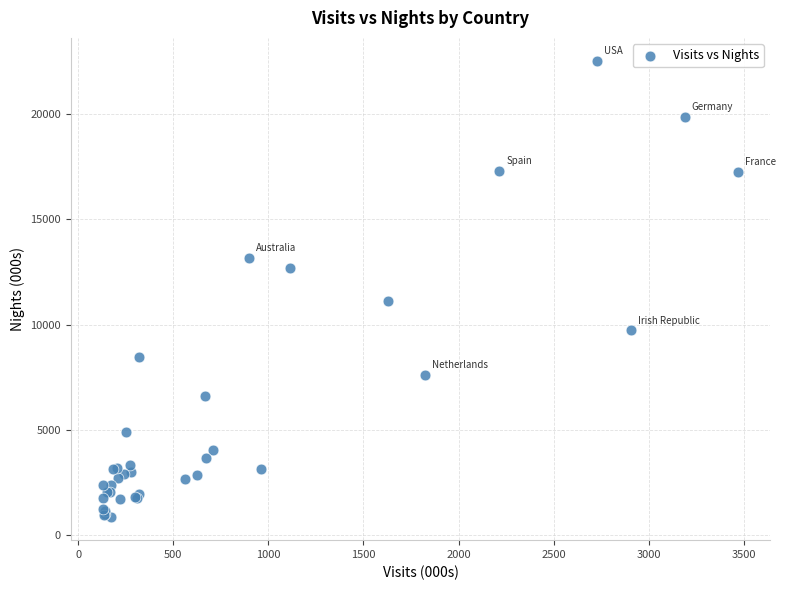

What Y value in the scatter plot is closest to 11689?

11133.9